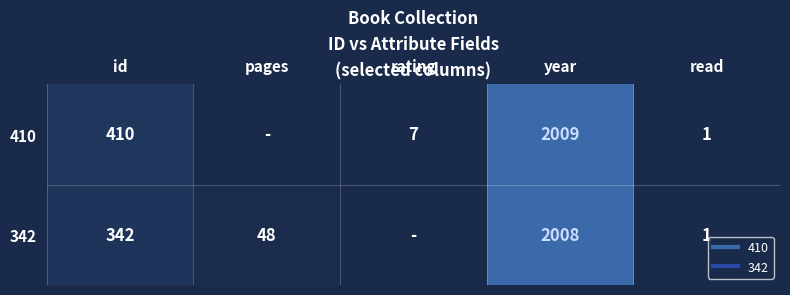

What is the total value across all series at id?

752